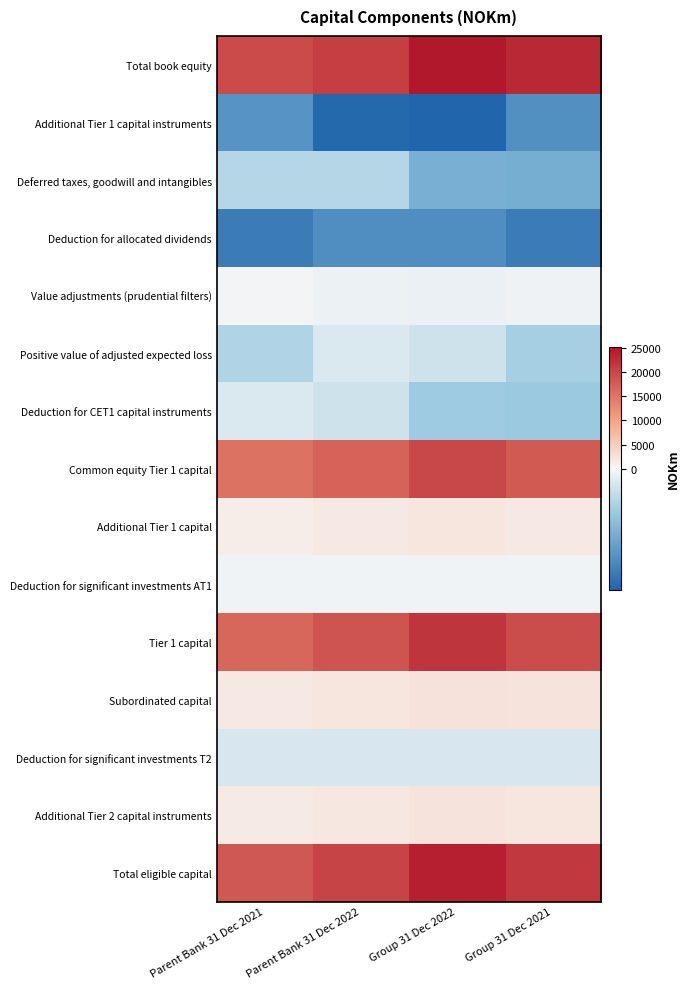

At Parent Bank 31 Dec 2022, list the series in order from largest to smallest.

Total book equity, Total eligible capital, Tier 1 capital, Common equity Tier 1 capital, Subordinated capital, Additional Tier 2 capital instruments, Additional Tier 1 capital, Deduction for significant investments AT1, Value adjustments (prudential filters), Positive value of adjusted expected loss, Deduction for significant investments T2, Deduction for CET1 capital instruments, Deferred taxes, goodwill and intangibles, Deduction for allocated dividends, Additional Tier 1 capital instruments